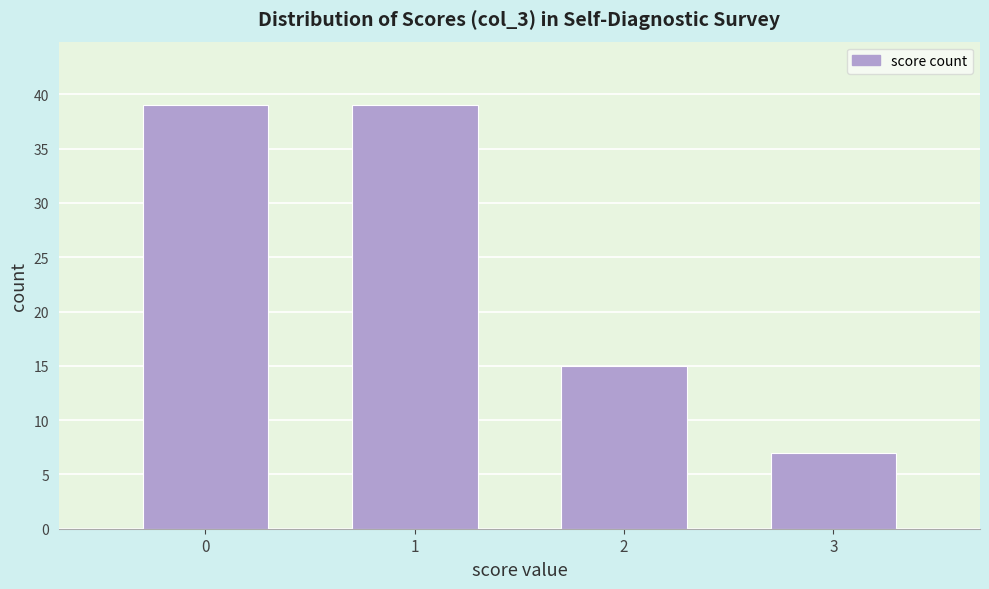

Reading left to right, transcribe all the data shown in this chart.

39	39	15	7